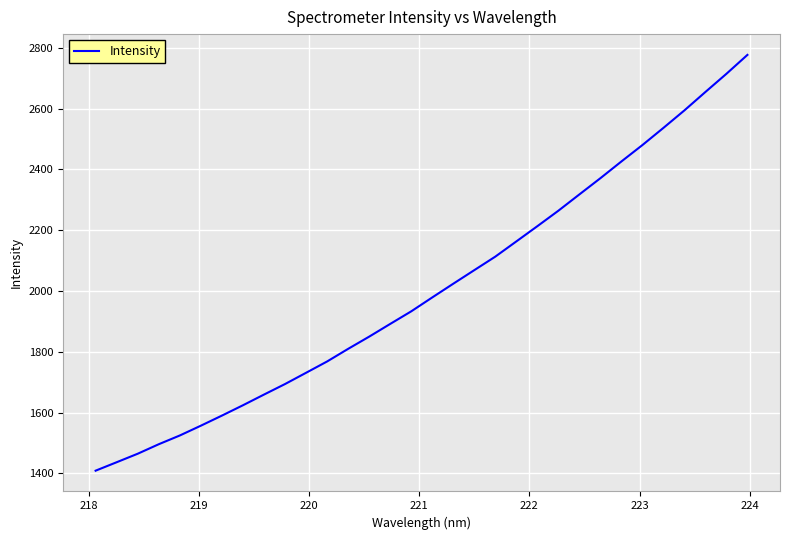

How many lines are shown in the chart?

1